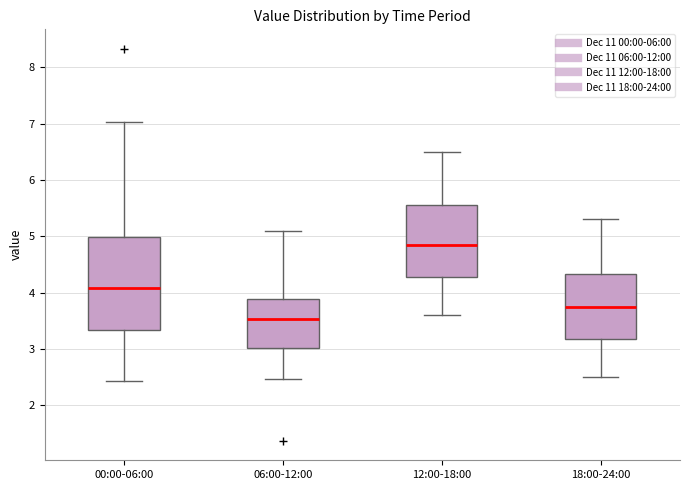

Which box's median line is the highest?

12:00-18:00